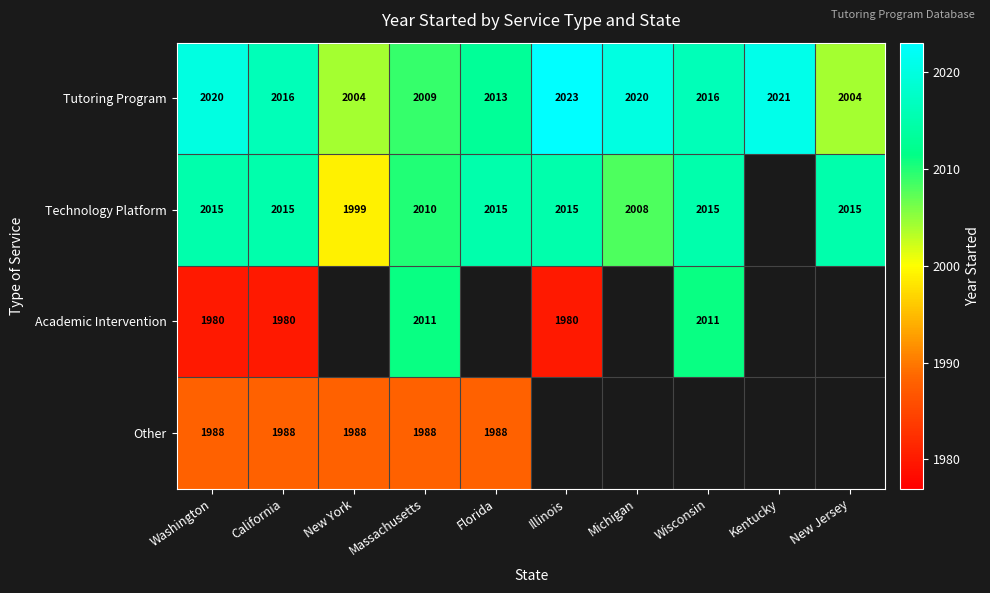

Is the value of Other at New York greater than the value of Tutoring Program at Washington?

No